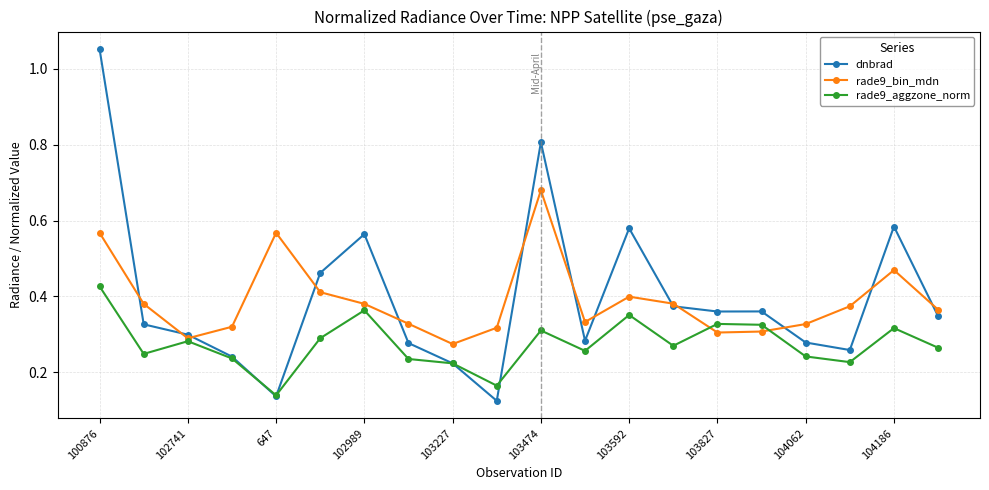

True or false: rade9_bin_mdn has more than 2 points higher than both neighbors.

True